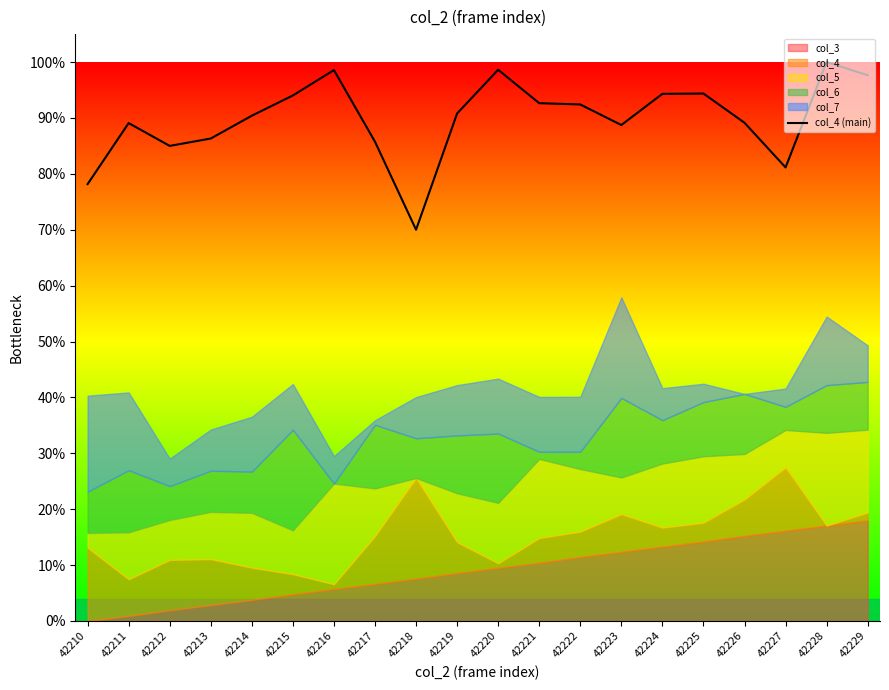

Rank the categories by value from lowest to highest.

42218, 42210, 42227, 42212, 42217, 42213, 42223, 42211, 42226, 42214, 42219, 42222, 42221, 42215, 42224, 42225, 42229, 42216, 42220, 42228